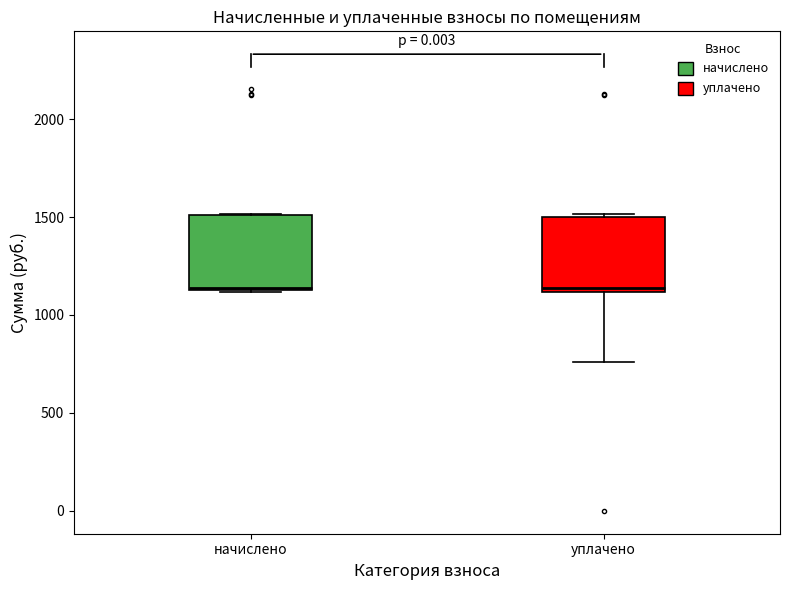

Reading left to right, transcribe this box plot: for each box, give where its median line is, the range the box spans, and where its two whiskers end, as read against the y-axis. The values are not printed on the chart, so give them approximately, as read against the axis.

начислено: median 1150, box 1150 to 1500, whiskers 1100 to 1500
уплачено: median 1150, box 1100 to 1500, whiskers 750 to 1500 (just above the box's upper edge)